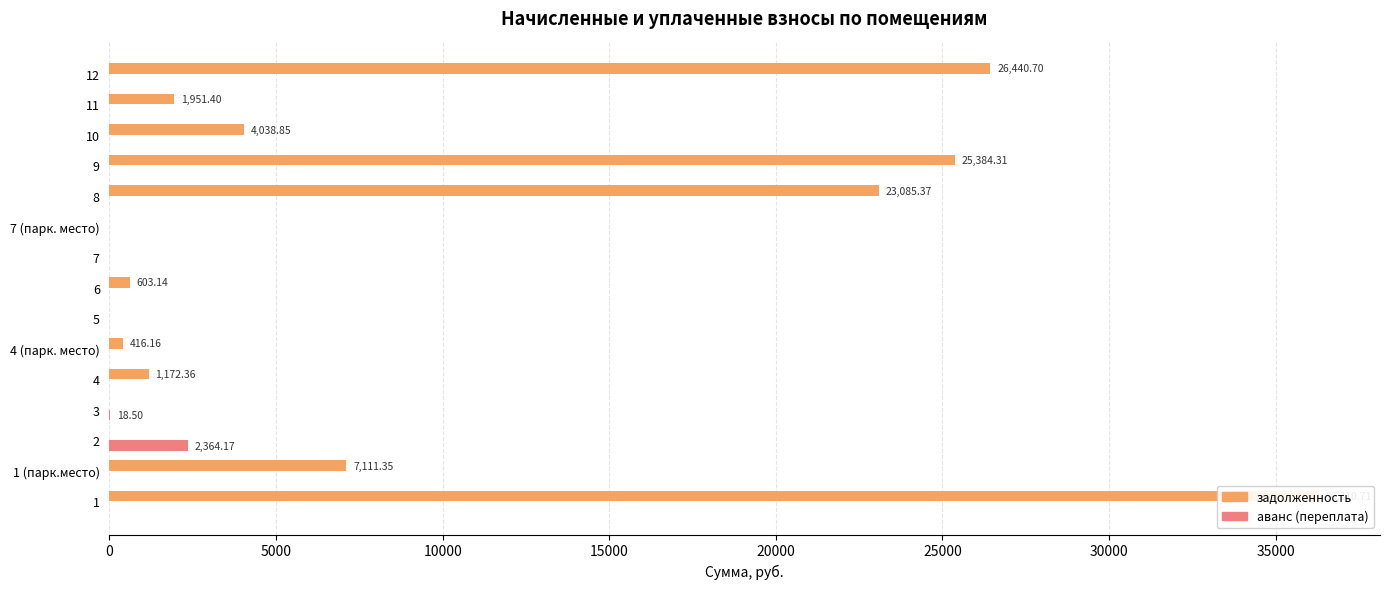

Reading left to right, what are all the values shown in this chart?

задолженность: 36310.7	7111.4	0.0	0.0	1172.4	416.2	0.0	603.1	0.0	0.0	23085.4	25384.3	4038.8	1951.4	26440.7
аванс (переплата): 0.0	0.0	2364.2	18.5	0.0	0.0	0.0	0.0	0.0	0.0	0.0	0.0	0.0	0.0	0.0